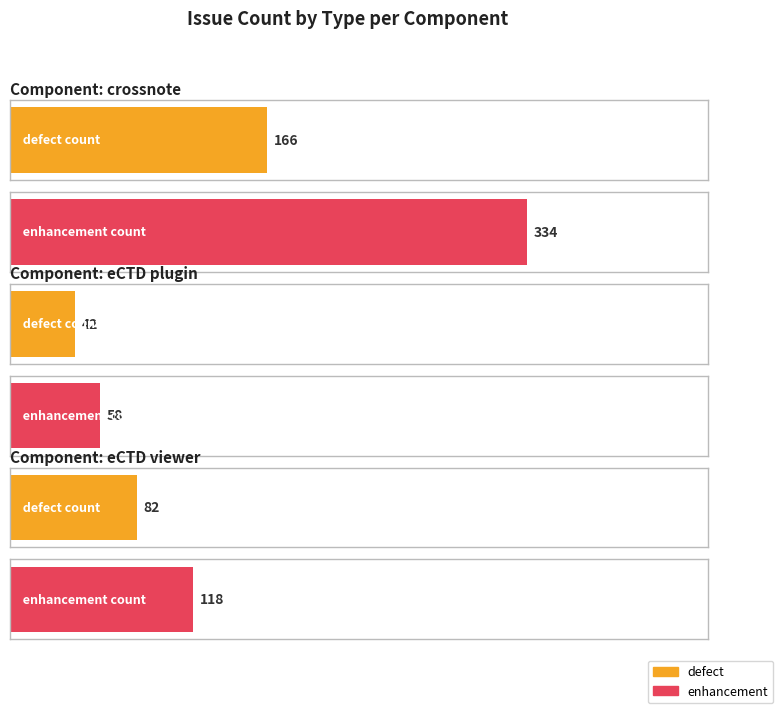

What is the minimum value shown in the chart?

42